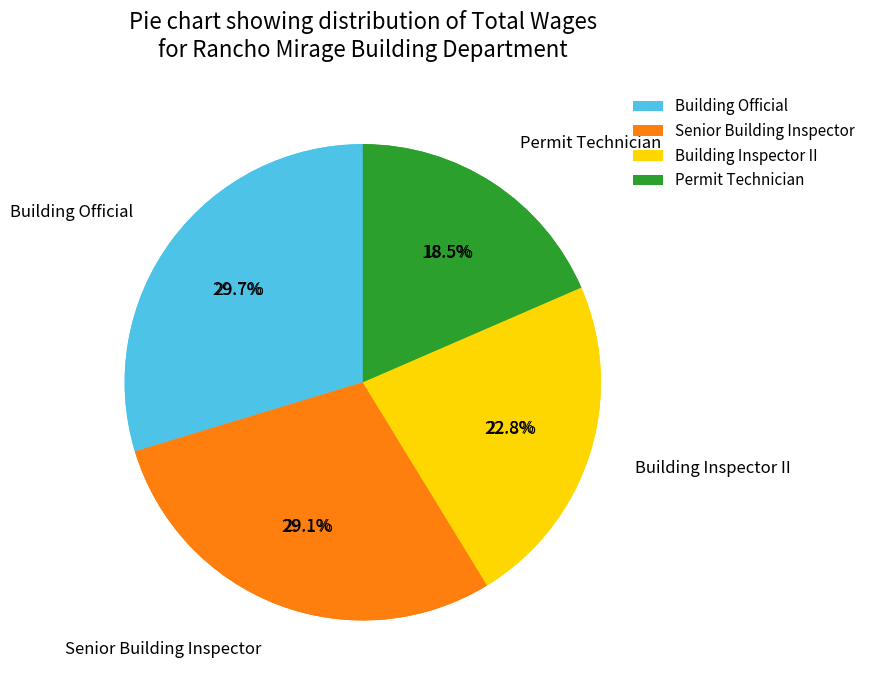

What is the largest slice in the pie chart?

Building Official